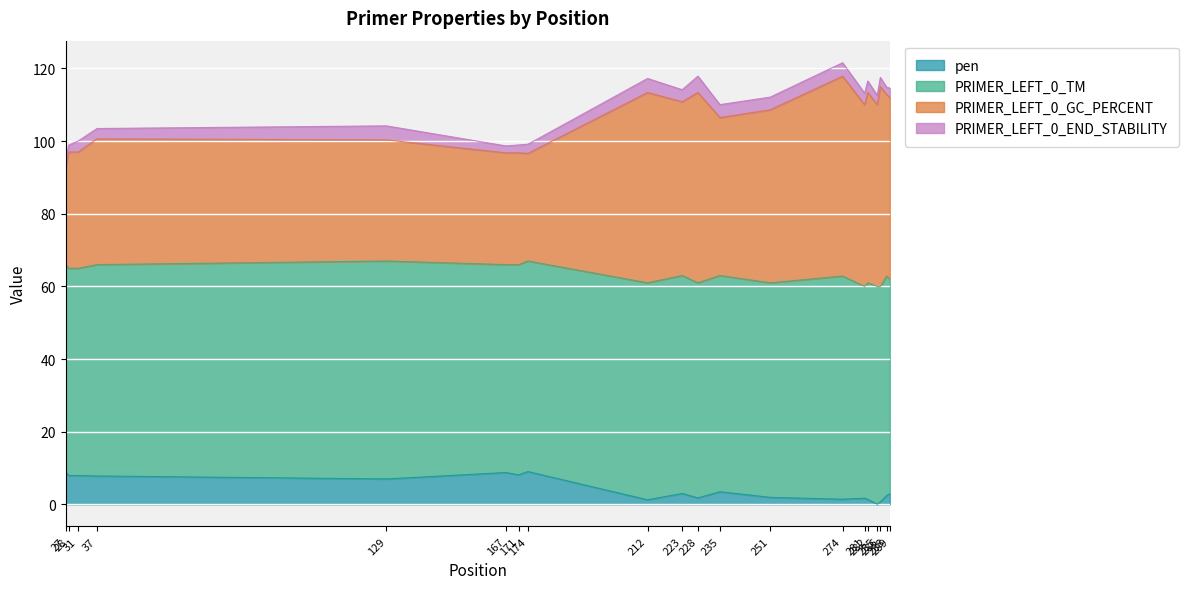

Where is the first local maximum for pen?

167